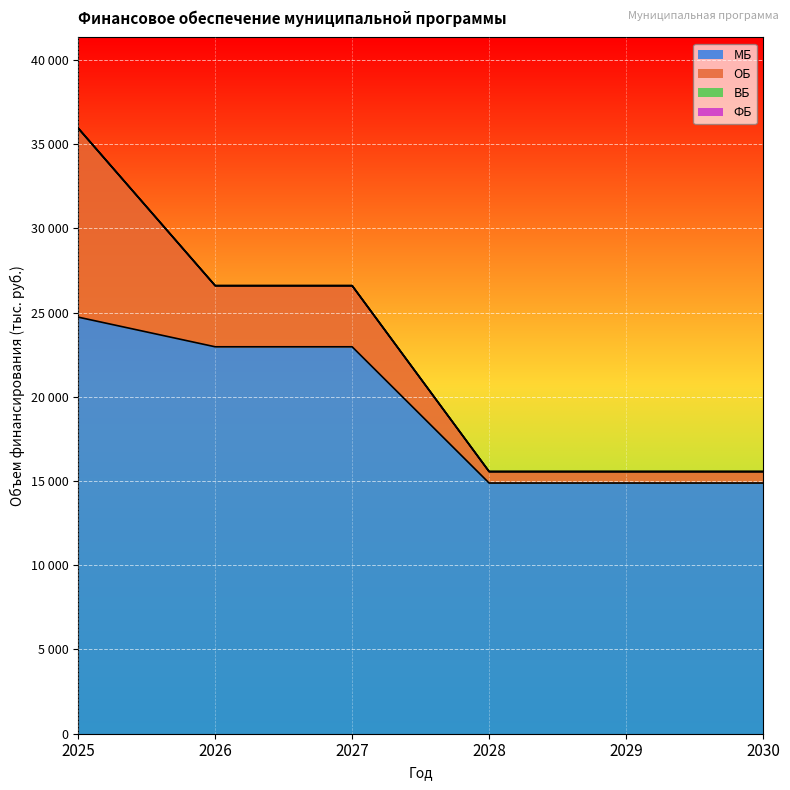

True or false: МБ has a value of 22970.2 at 2026.

True